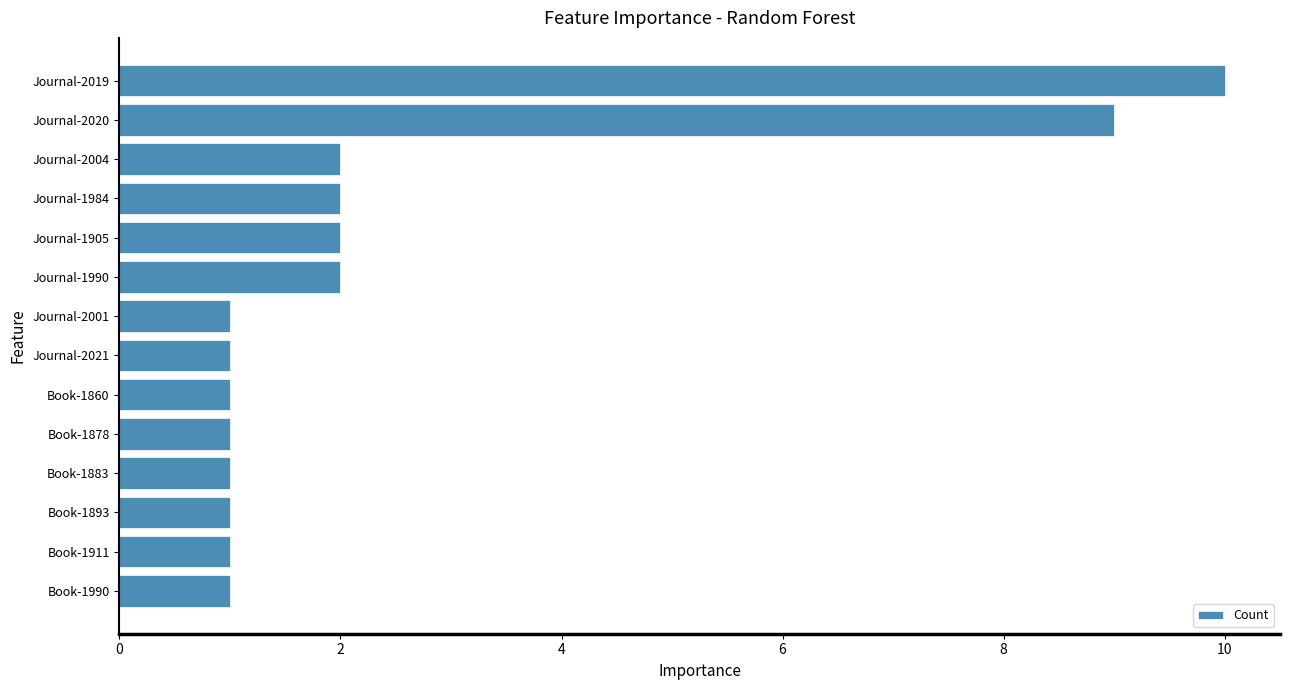

Does the chart contain any negative values?

No